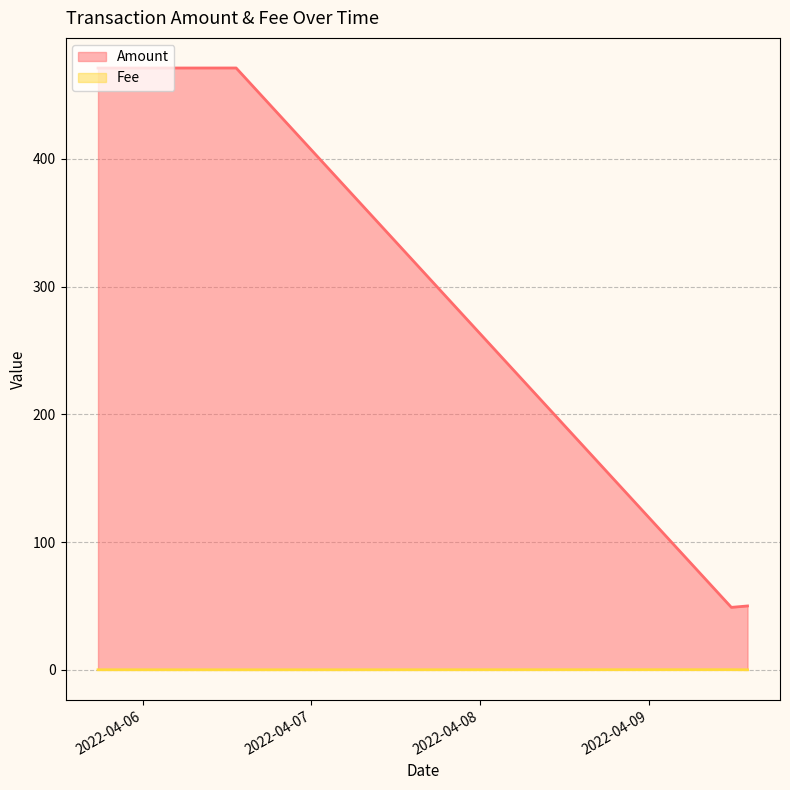

What is the difference between the Fee values at 2022-04-09 11:45:00 and 2022-04-09 14:03:00?

0.1